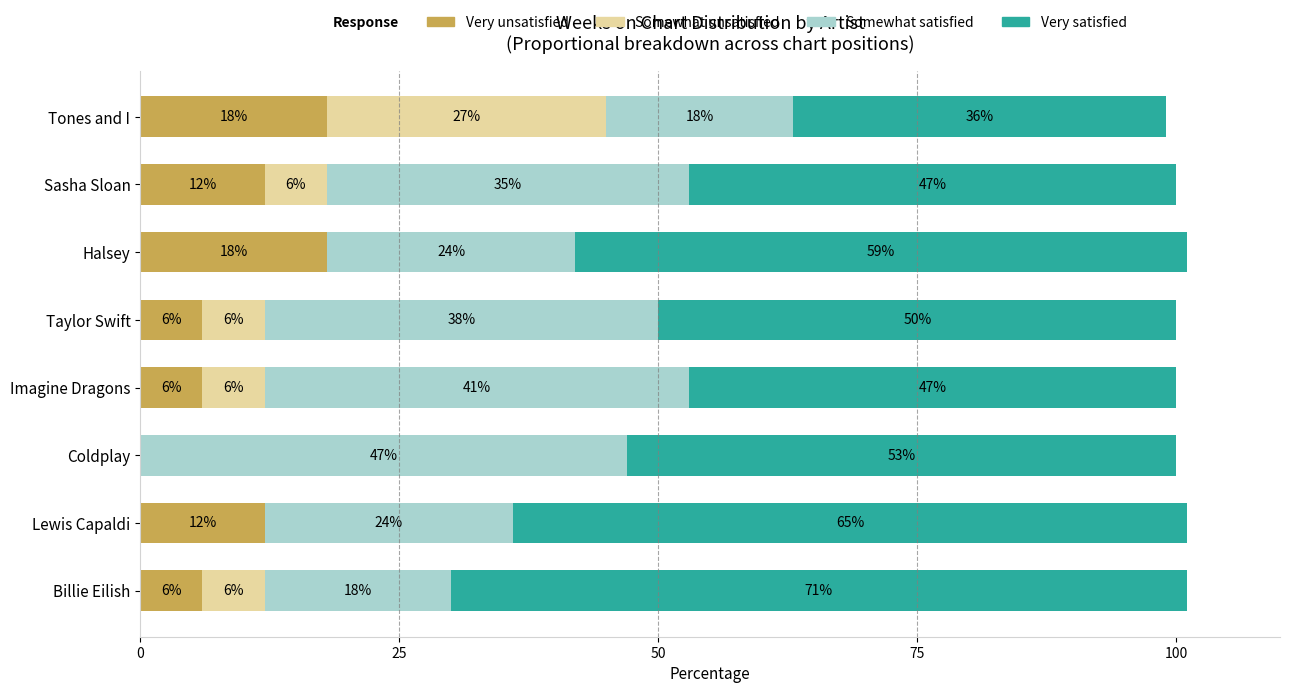

How many Very unsatisfied values are between 6 and 18?

7